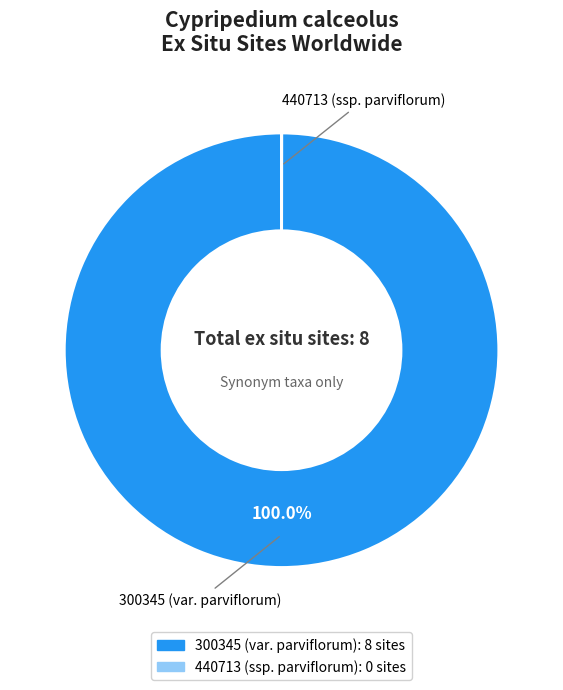

Which category has the biggest portion of the pie?

300345 (var. parviflorum)